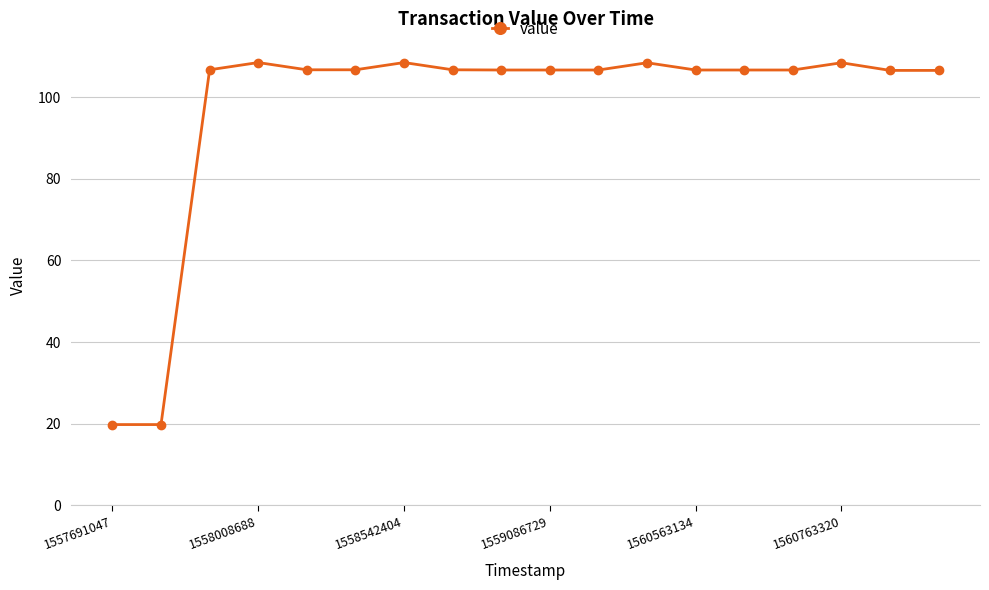

What is the average value?

97.4